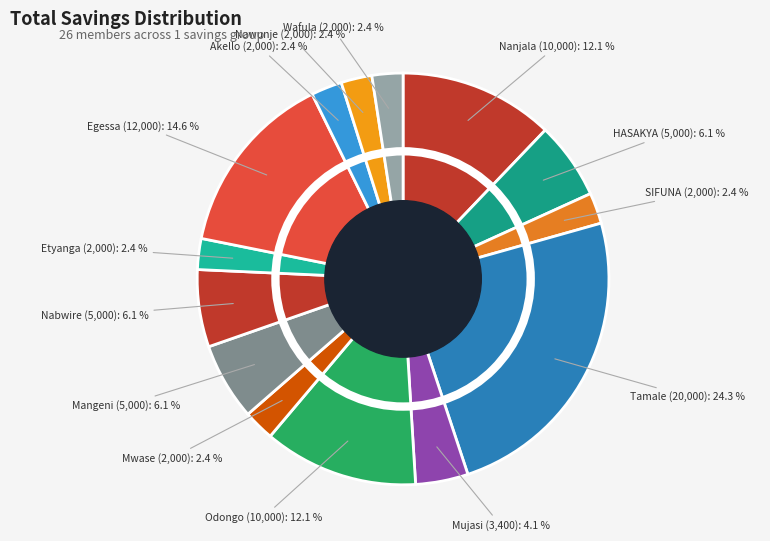

Is the sum of Mangeni Moses and Nabwire Scovia greater than half?

No